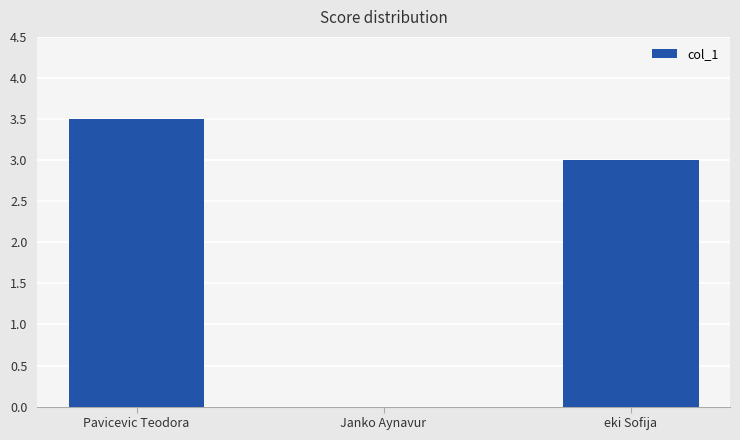

Approximately how many times larger is the value at eki Sofija compared to Pavicevic Teodora?

0.9